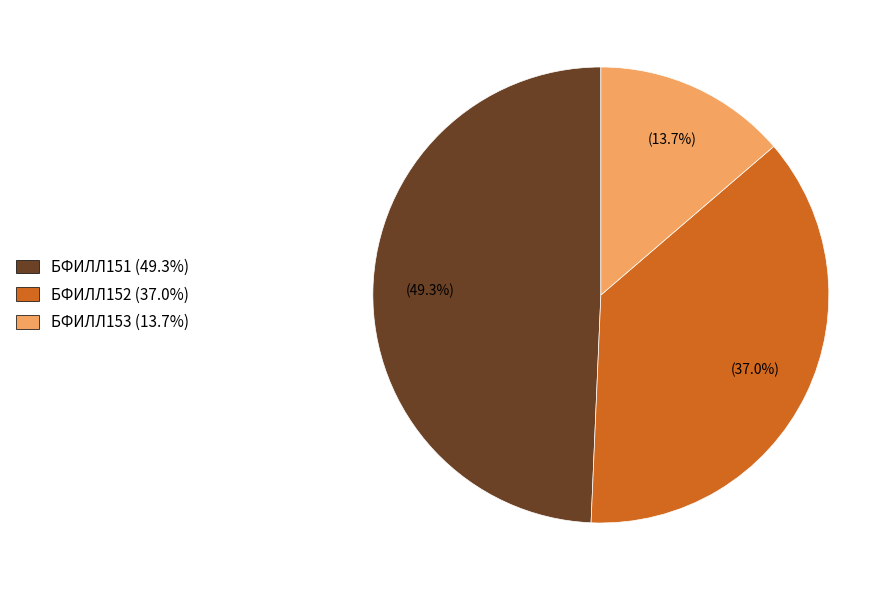

Is the sum of БФИЛЛ153 and БФИЛЛ152 greater than half?

Yes